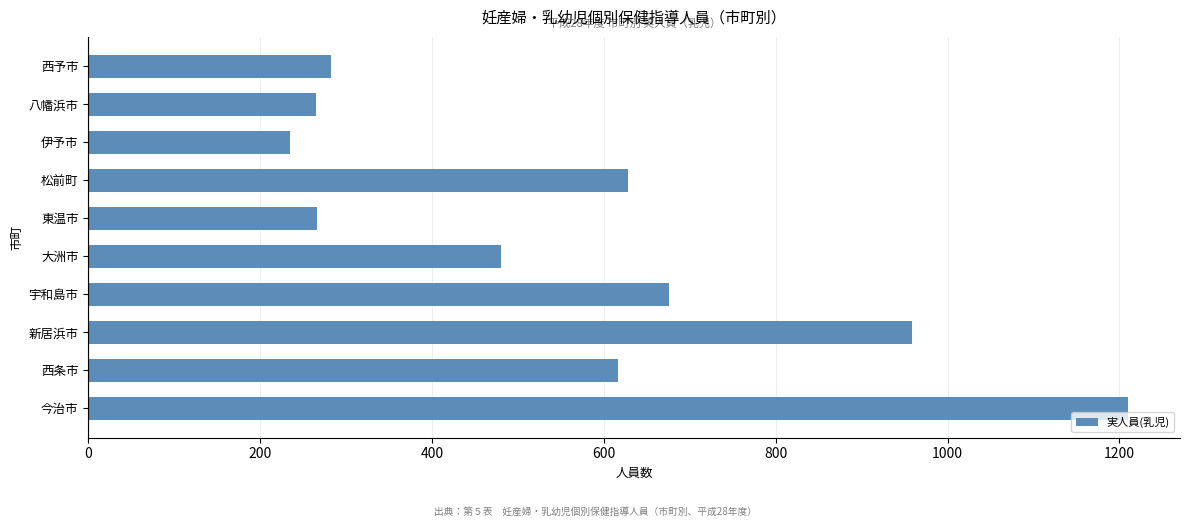

What is the difference between the second highest and minimum values?

724